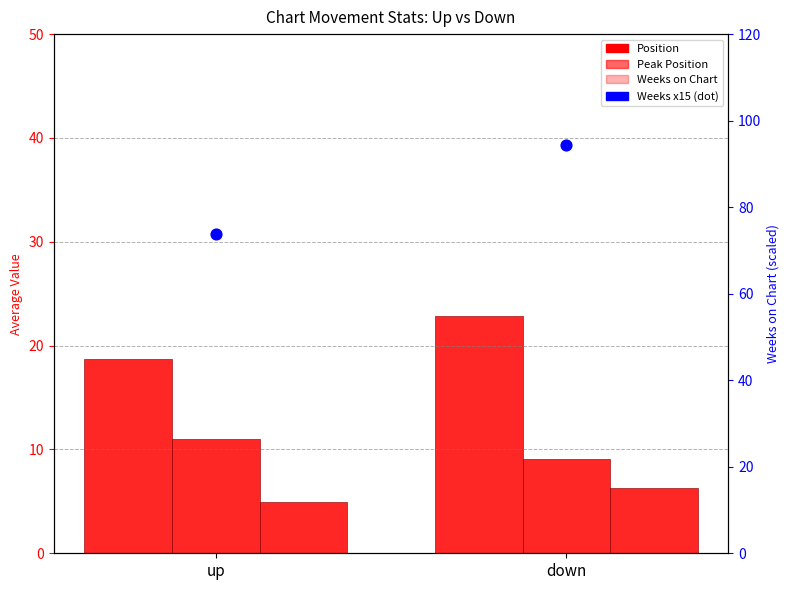

Which series contains the highest Y value?

Position